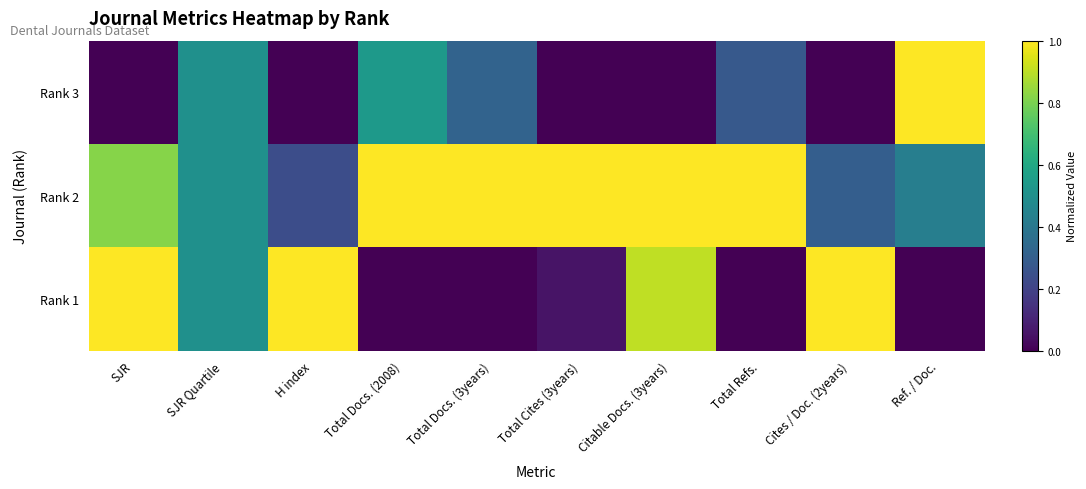

What is the total value across all series at SJR?

1.8